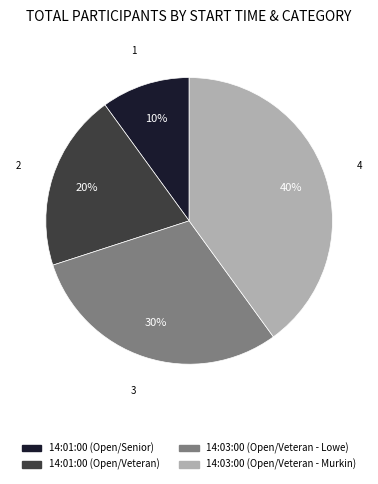

The 14:01:00 (Open/Veteran) slice represents 20% of the pie. True or false?

True